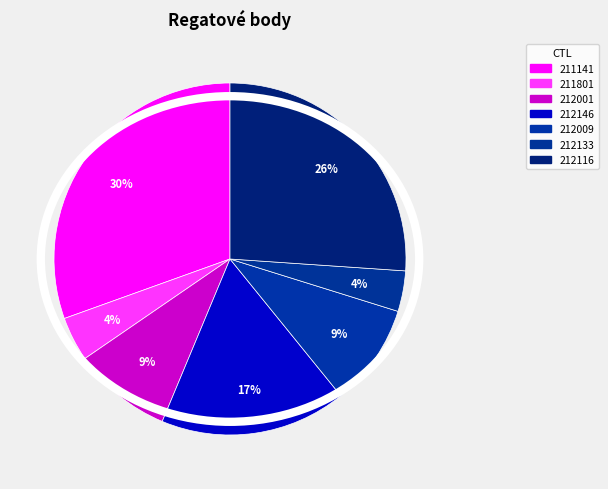

To the nearest percent, what portion does 212133 represent?

4%